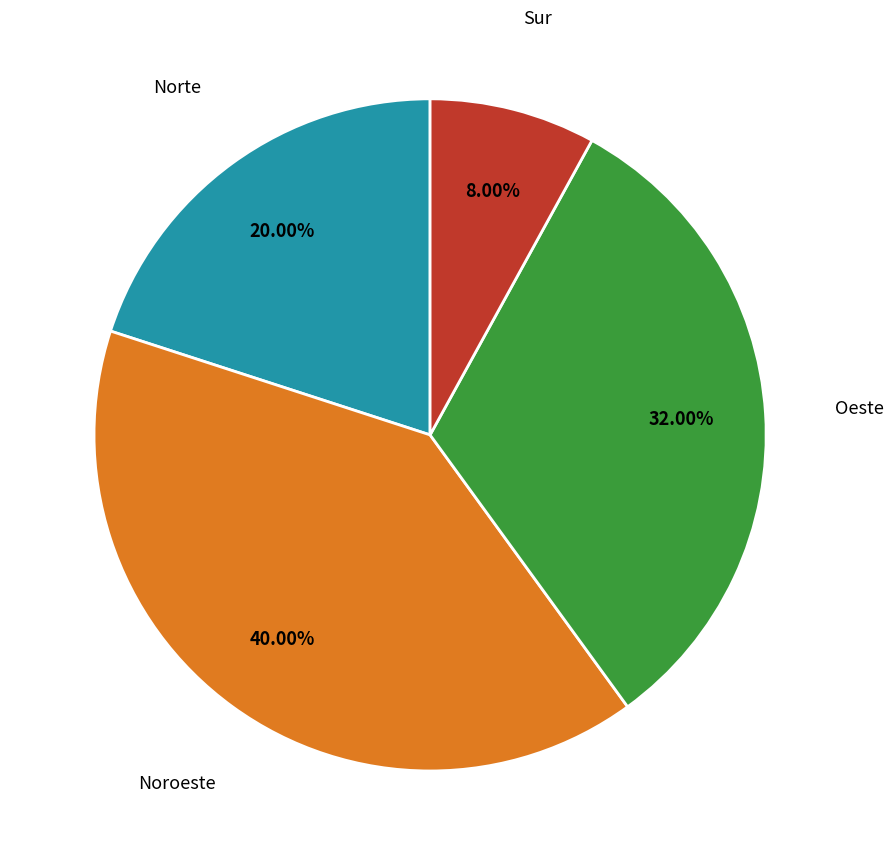

Count the number of slices in the pie.

4